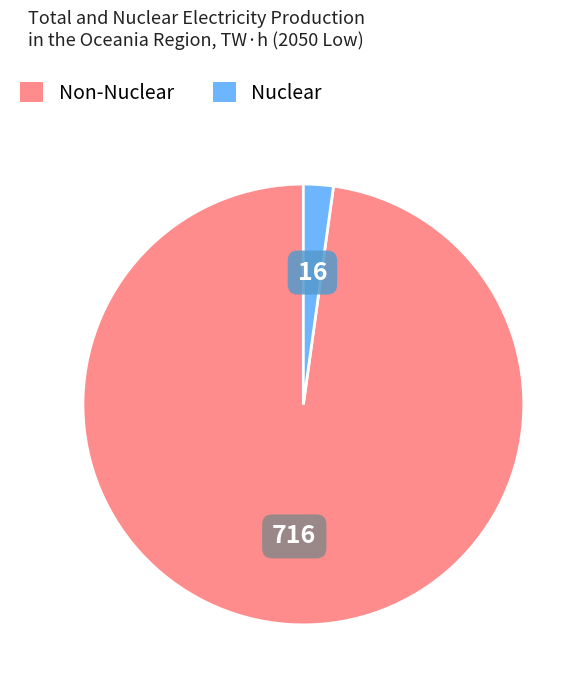

Does Non-Nuclear account for over 50% of the chart?

Yes